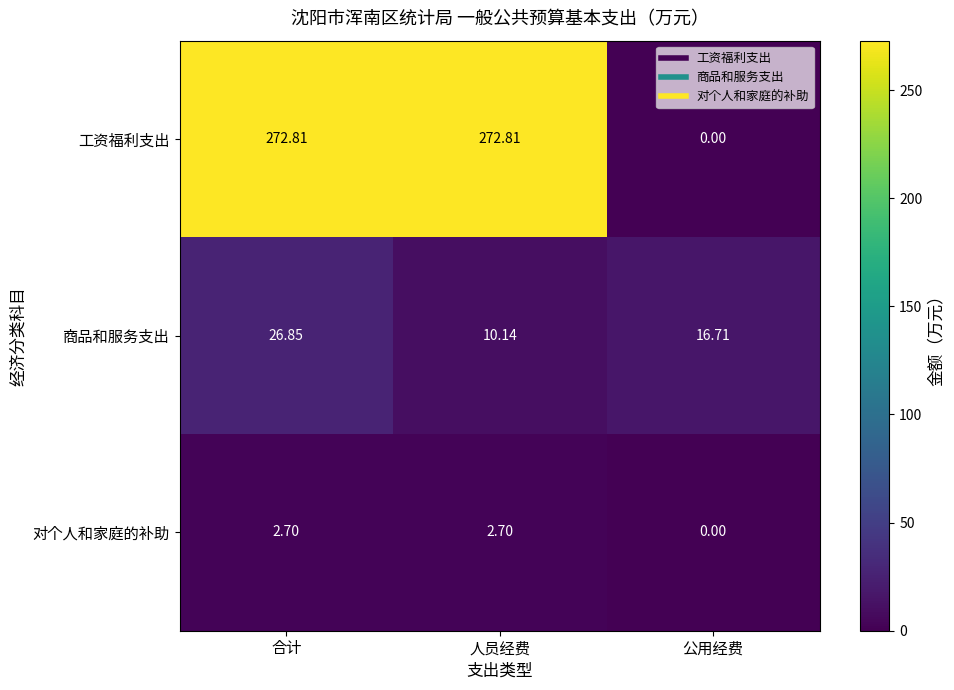

Which series has the largest total across all categories?

工资福利支出